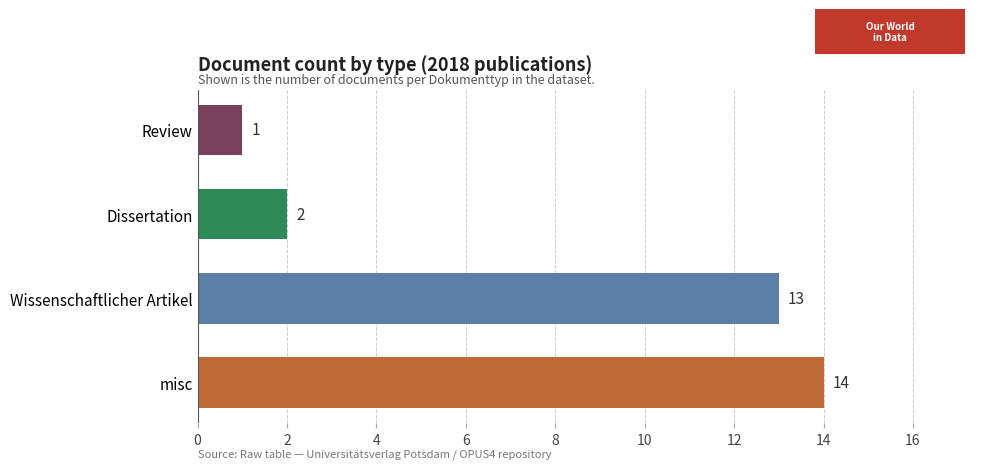

The chart shows a value of 2 at Dissertation. True or false?

True